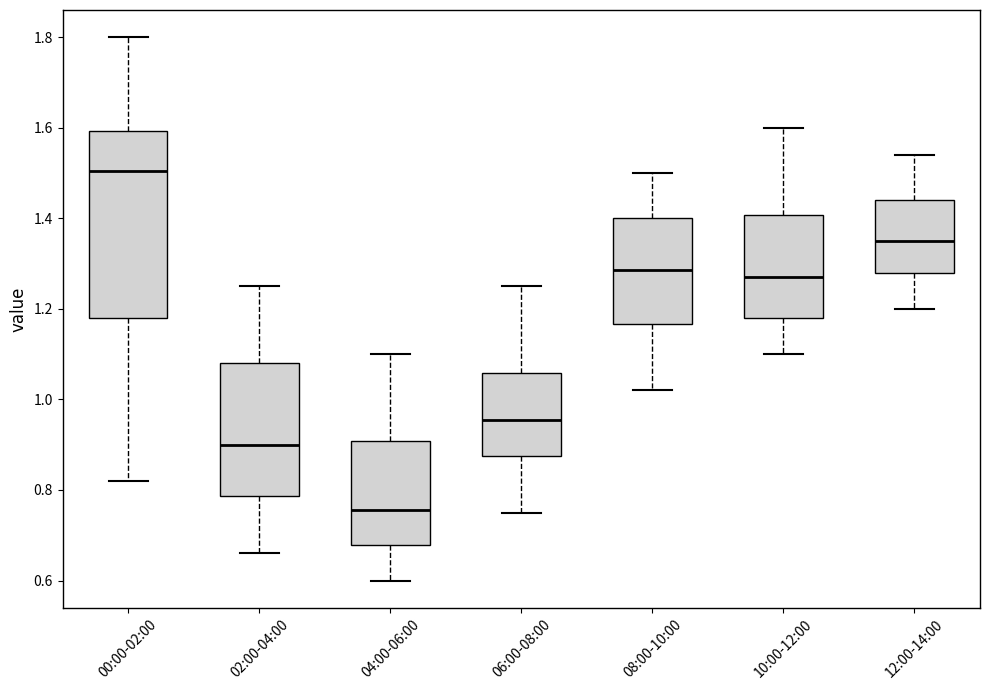

Where does the median line of the box for 08:00-10:00 sit on the y-axis? The values are not printed on the chart, so give them approximately, as read against the axis.

1.28